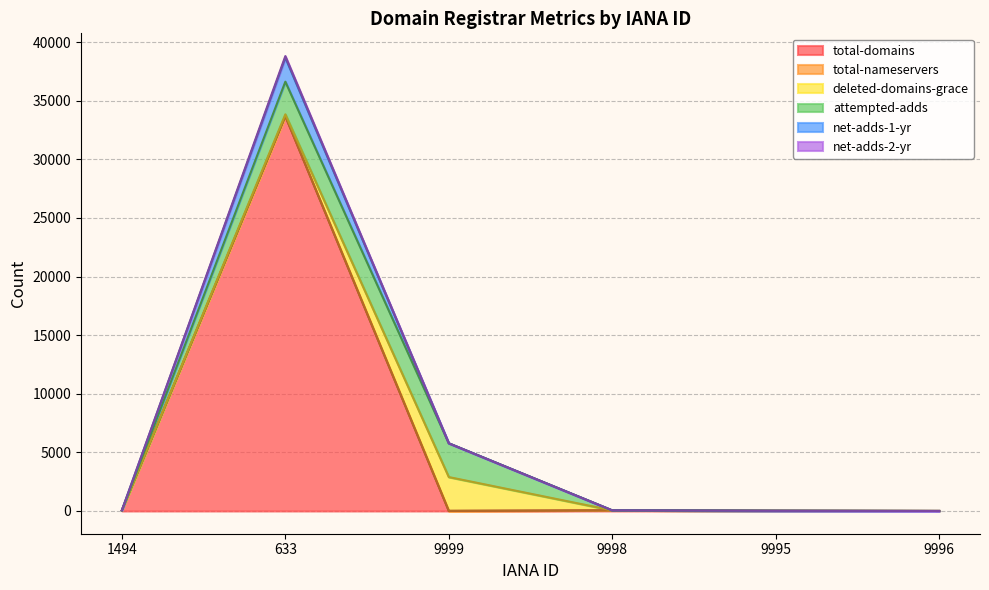

True or false: net-adds-2-yr and total-domains intersect in this chart.

False